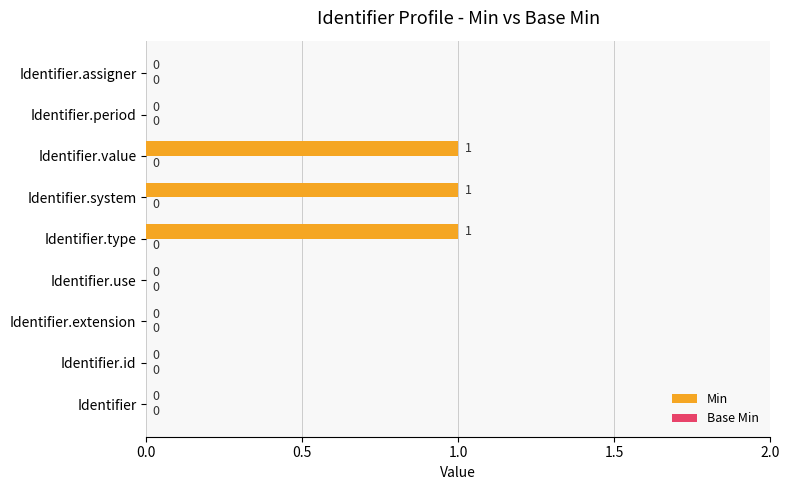

Which has a higher value, Identifier.use or Identifier.value?

Identifier.value